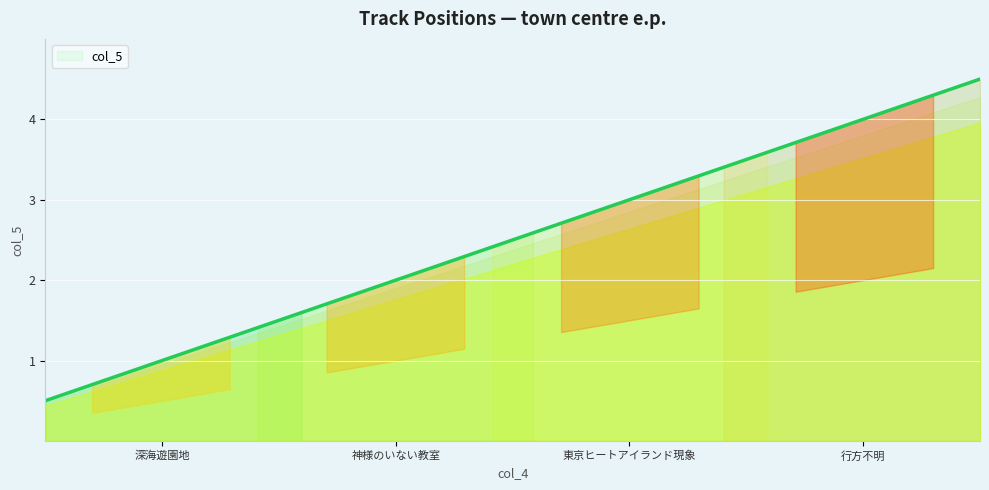

What is the greatest value displayed?

4.5